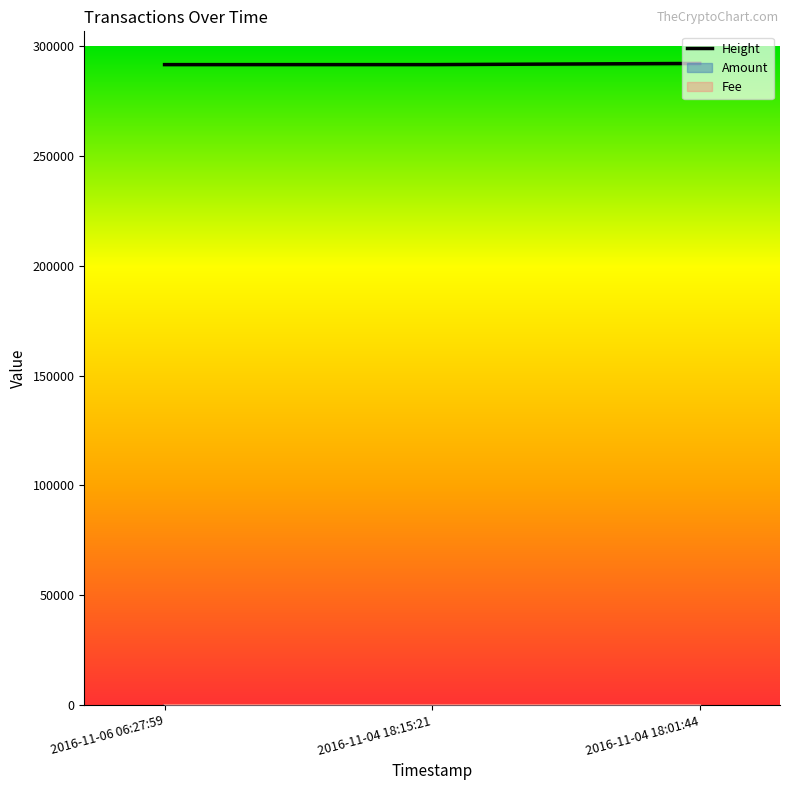

What is the average value?

291844